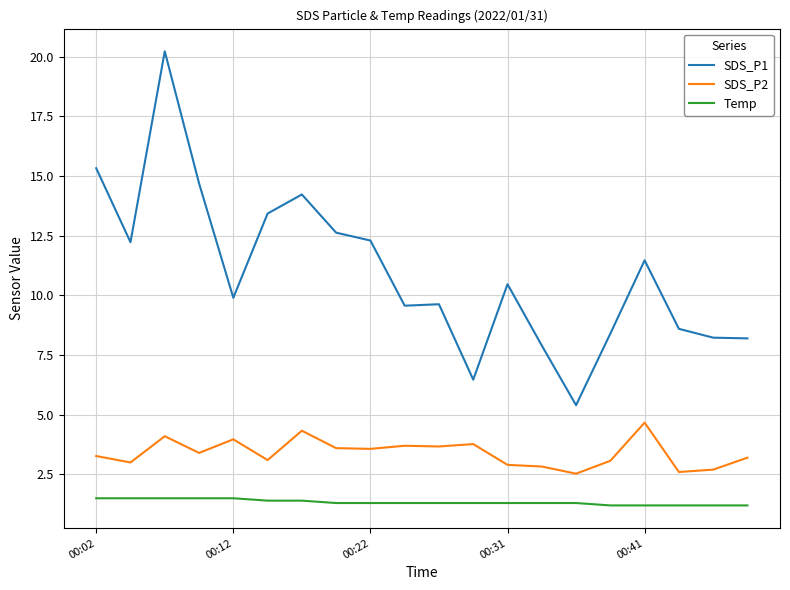

Which series has the largest range (max minus min)?

SDS_P1